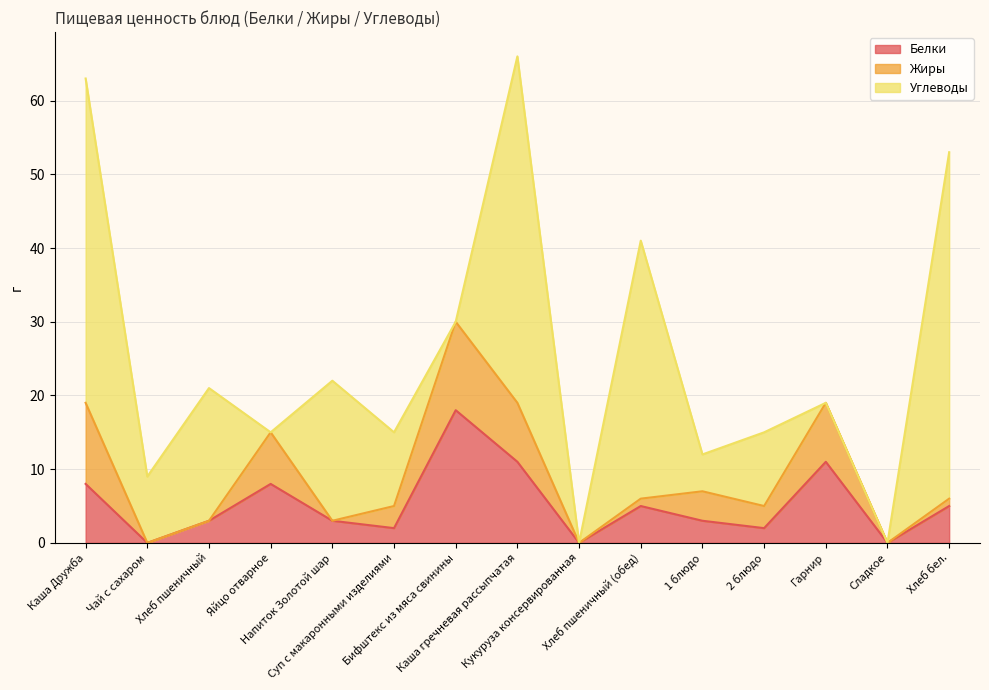

What is the difference between the highest and lowest values at 1 блюдо?

2